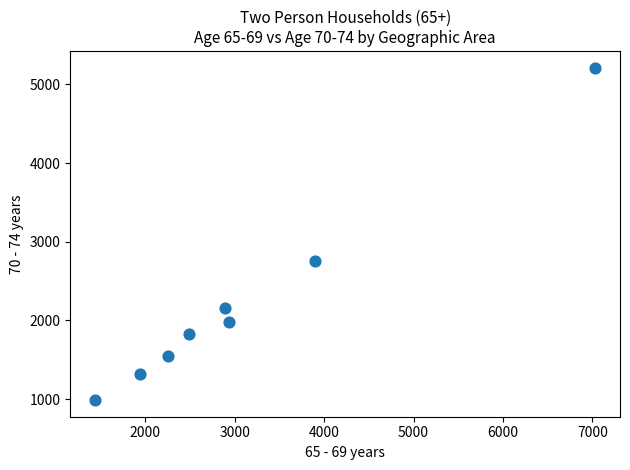

What Y value in the scatter plot is closest to 3101?

2757